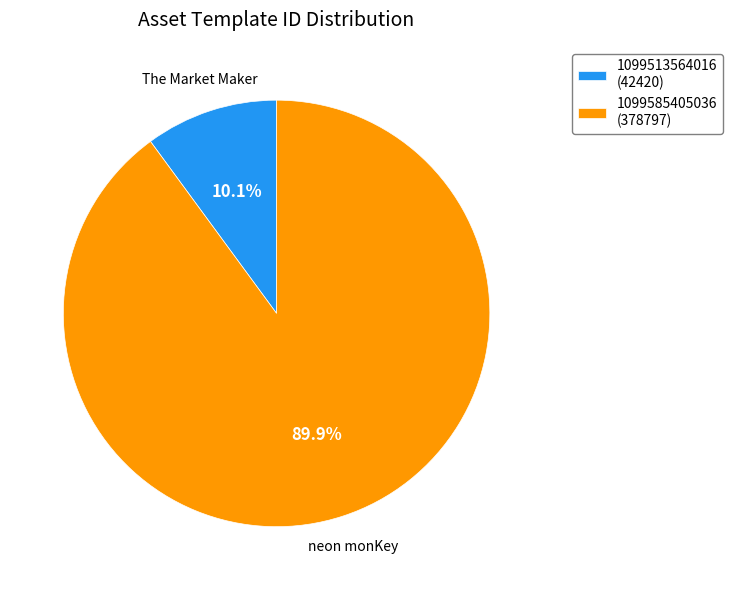

Is there a majority slice in this chart?

Yes